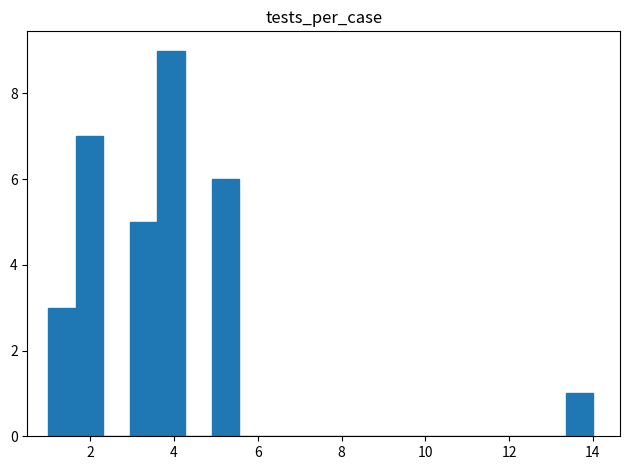

Around what value on the x-axis is the tallest bar? Give the approximate position of its centre, as read against the axis.

4.0